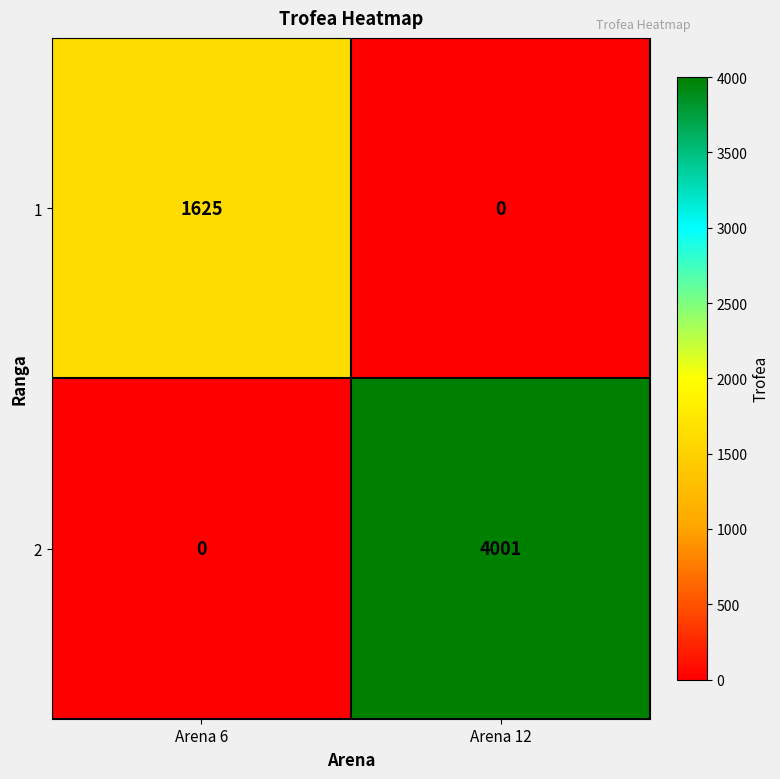

Is the value of 1 at Arena 6 greater than the value of 2 at Arena 6?

Yes